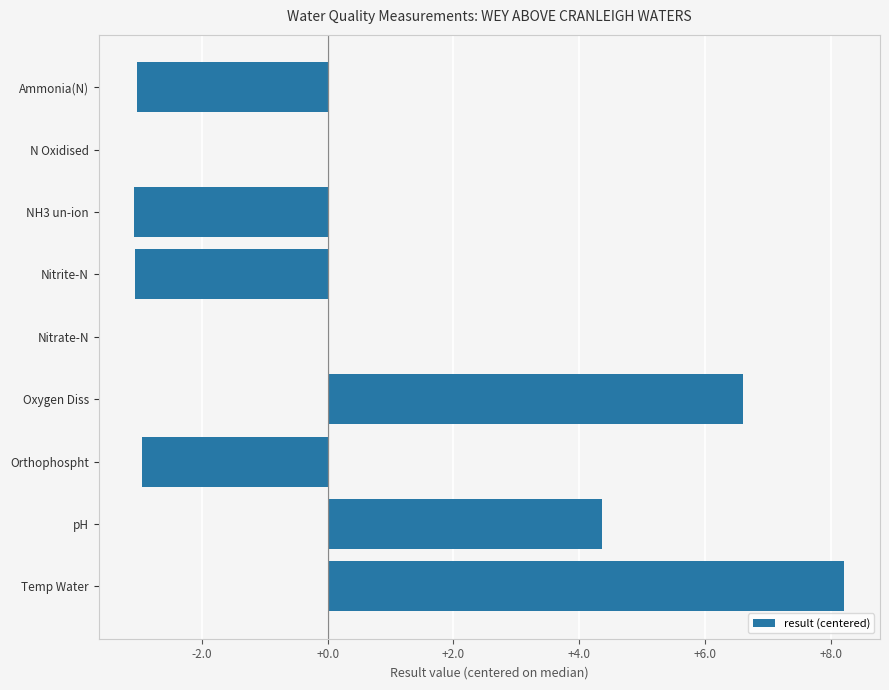

The chart shows a value of 4.4 at pH. True or false?

True